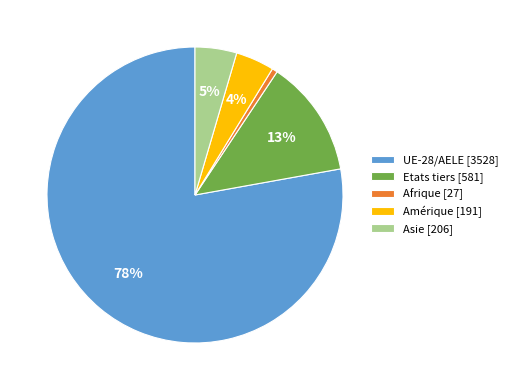

To the nearest percent, what portion does Amérique represent?

4%